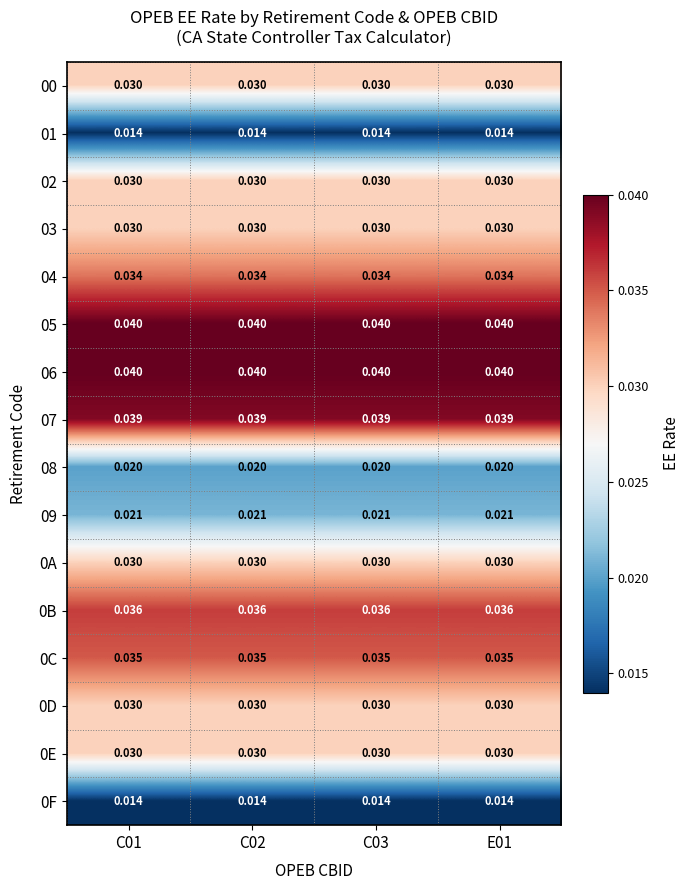

At how many categories does at least one series exceed 0?

4